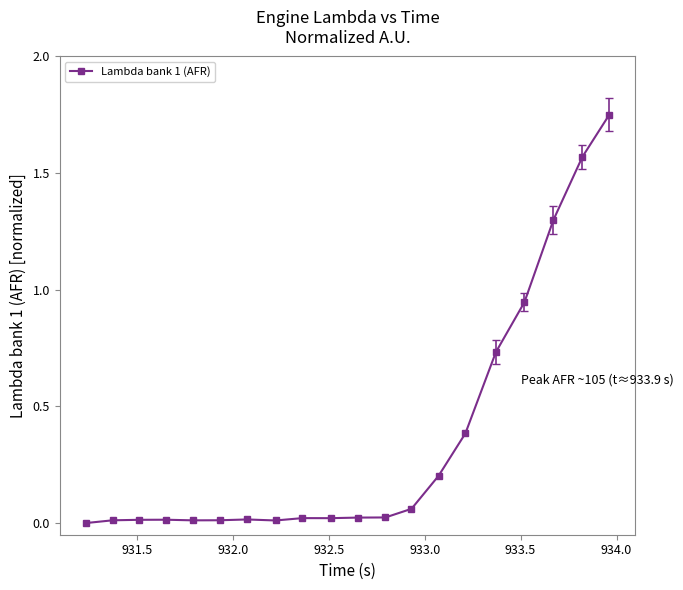

True or false: the data has more than 0 interior local peaks.

True